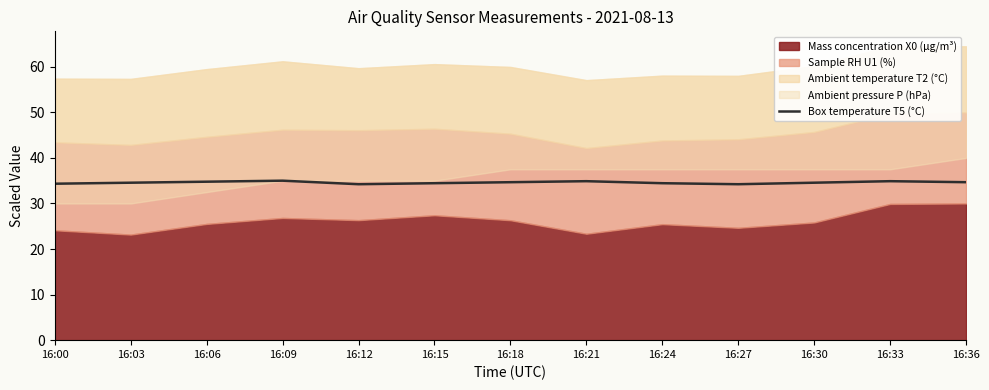

The Box temperature T5 (°C) series shows 34.7 at 16:18. True or false?

True